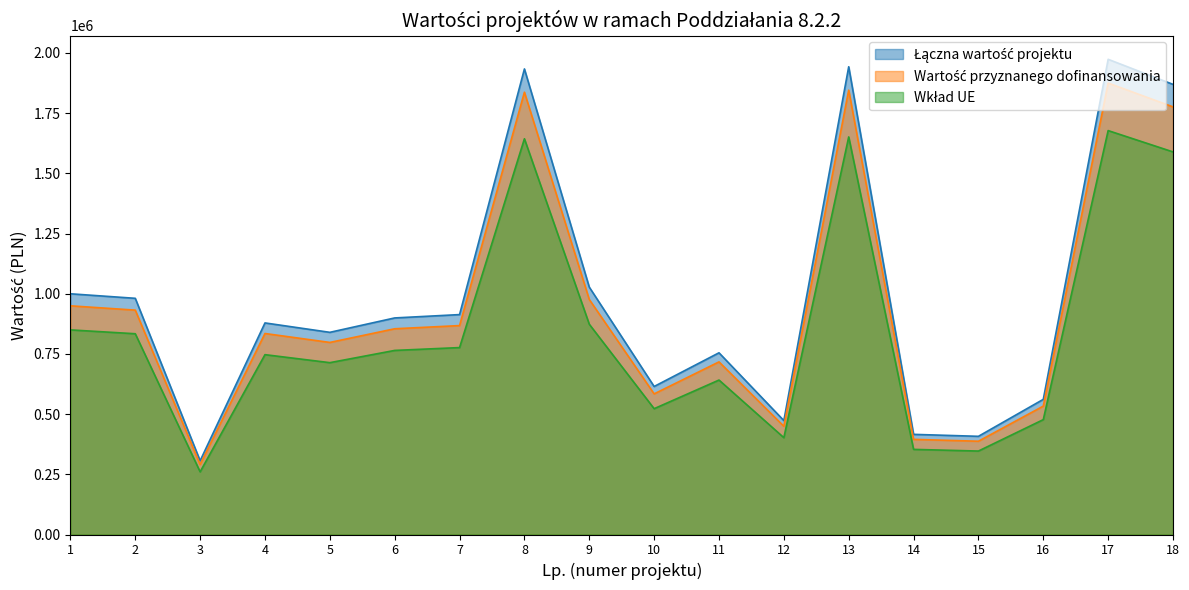

True or false: Wartość przyznanego dofinansowania has more than 0 interior local peaks.

True